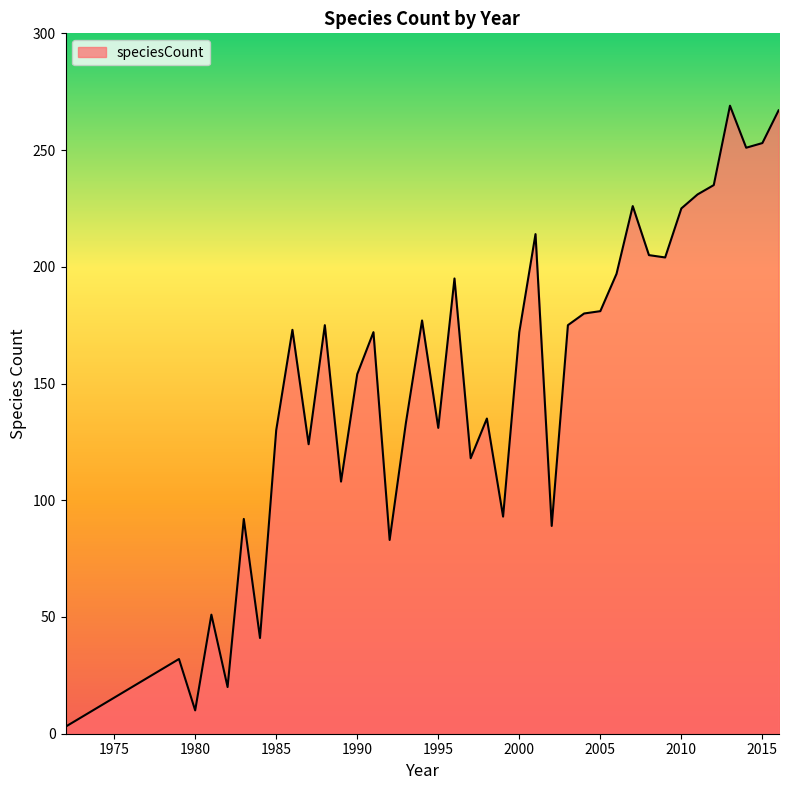

What is the greatest value displayed?

269